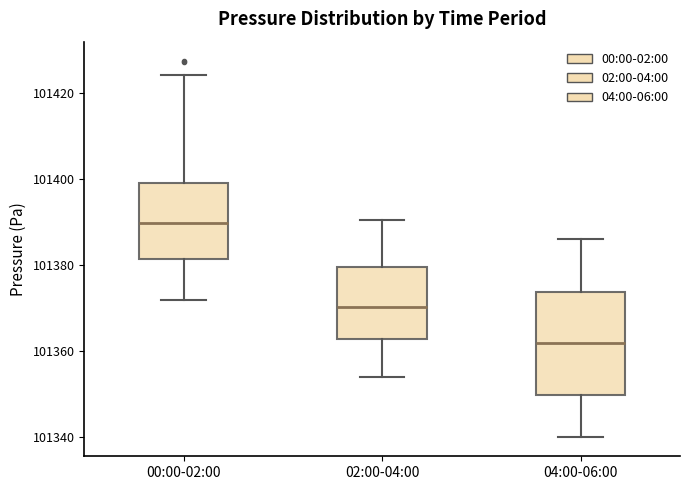

Where does the lower whisker of the box for 00:00-02:00 end on the y-axis? The values are not printed on the chart, so give them approximately, as read against the axis.

101372